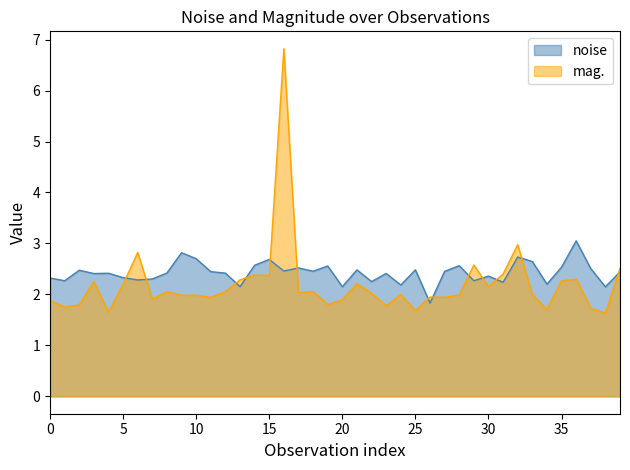

What is the average value of the mag. series?

2.2